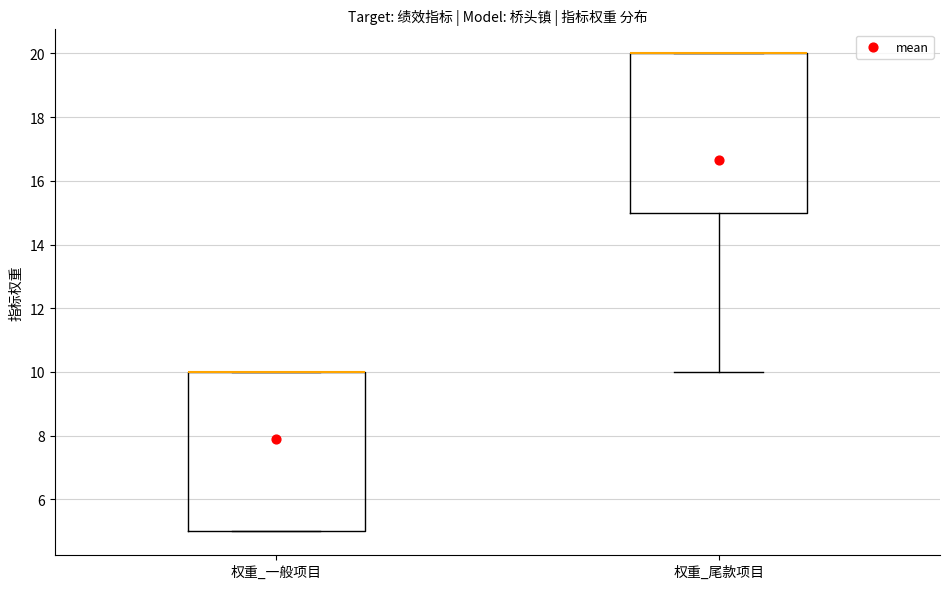

Reading left to right, transcribe this box plot: for each box, give where its median line is, the range the box spans, and where its two whiskers end, as read against the y-axis. The values are not printed on the chart, so give them approximately, as read against the axis.

权重_一般项目: median 10 (drawn on the box's upper edge), box 5 to 10, whiskers 5 to 10
权重_尾款项目: median 20 (drawn on the box's upper edge), box 15 to 20, whiskers 10 to 20